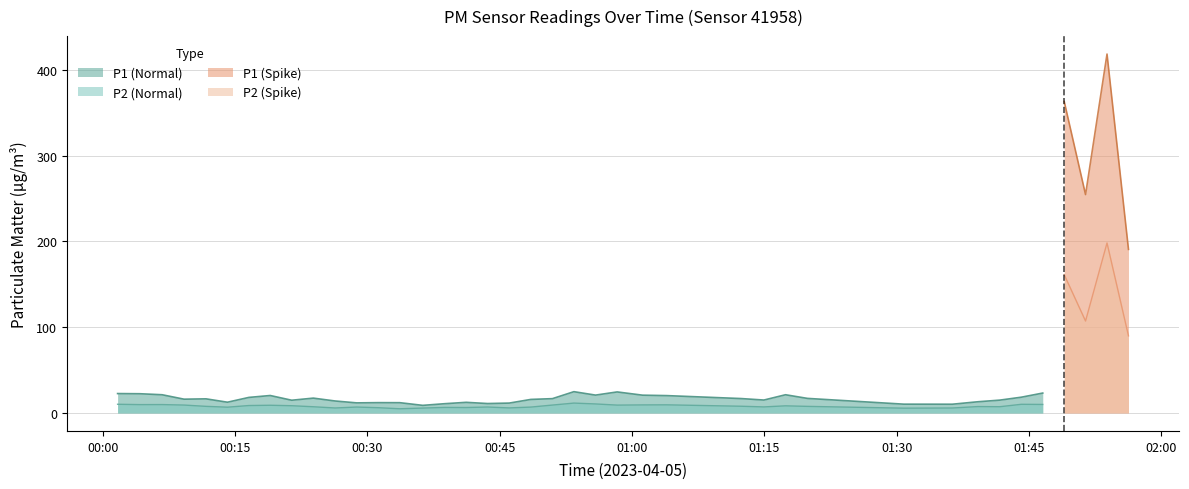

Does the chart have visible grid lines?

Yes